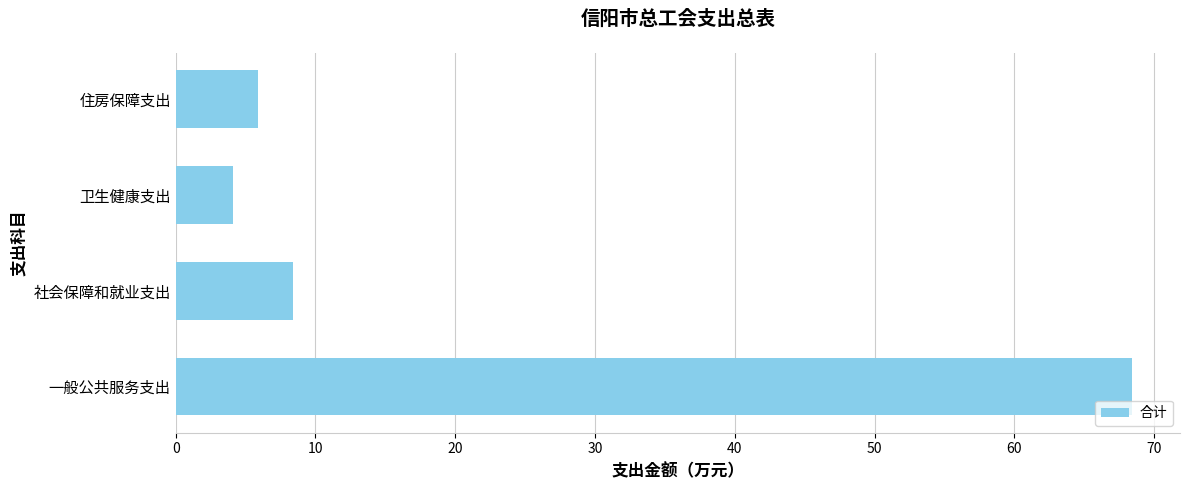

Which has a higher value, 社会保障和就业支出 or 住房保障支出?

社会保障和就业支出